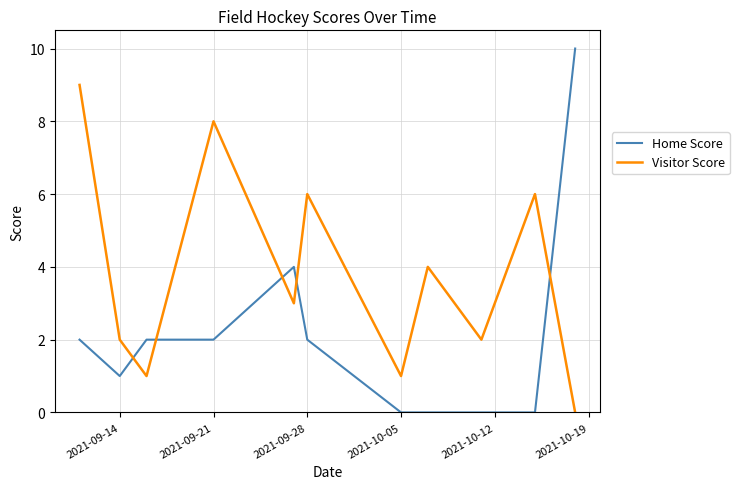

How many Visitor Score values are between 1 and 6?

8